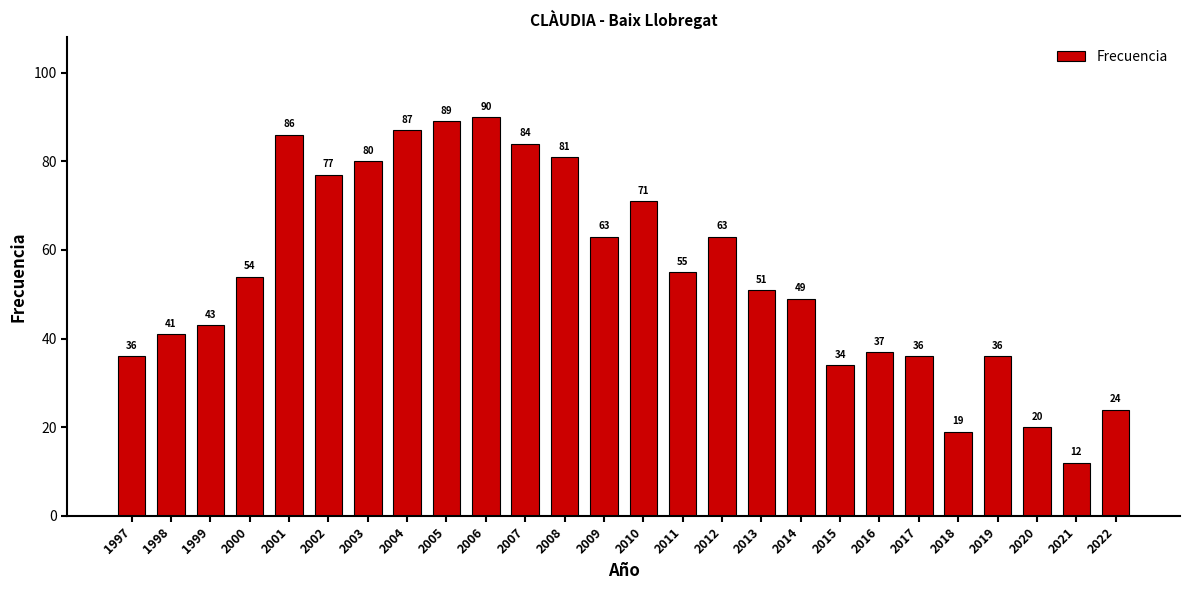

Reading left to right, extract all data points from this chart.

1997=36	1998=41	1999=43	2000=54	2001=86	2002=77	2003=80	2004=87	2005=89	2006=90	2007=84	2008=81	2009=63	2010=71	2011=55	2012=63	2013=51	2014=49	2015=34	2016=37	2017=36	2018=19	2019=36	2020=20	2021=12	2022=24